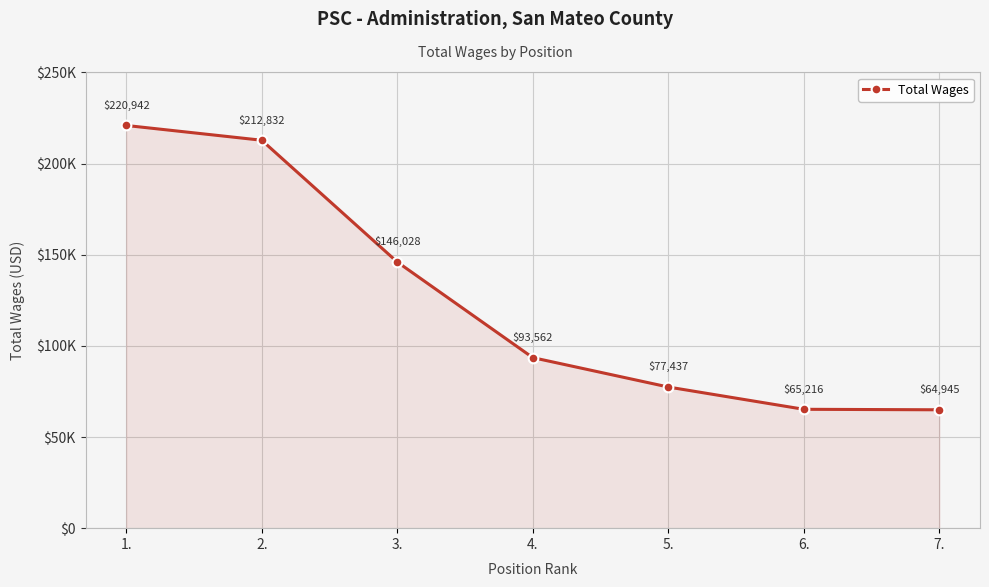

Between 7. and 6., which is larger?

6.